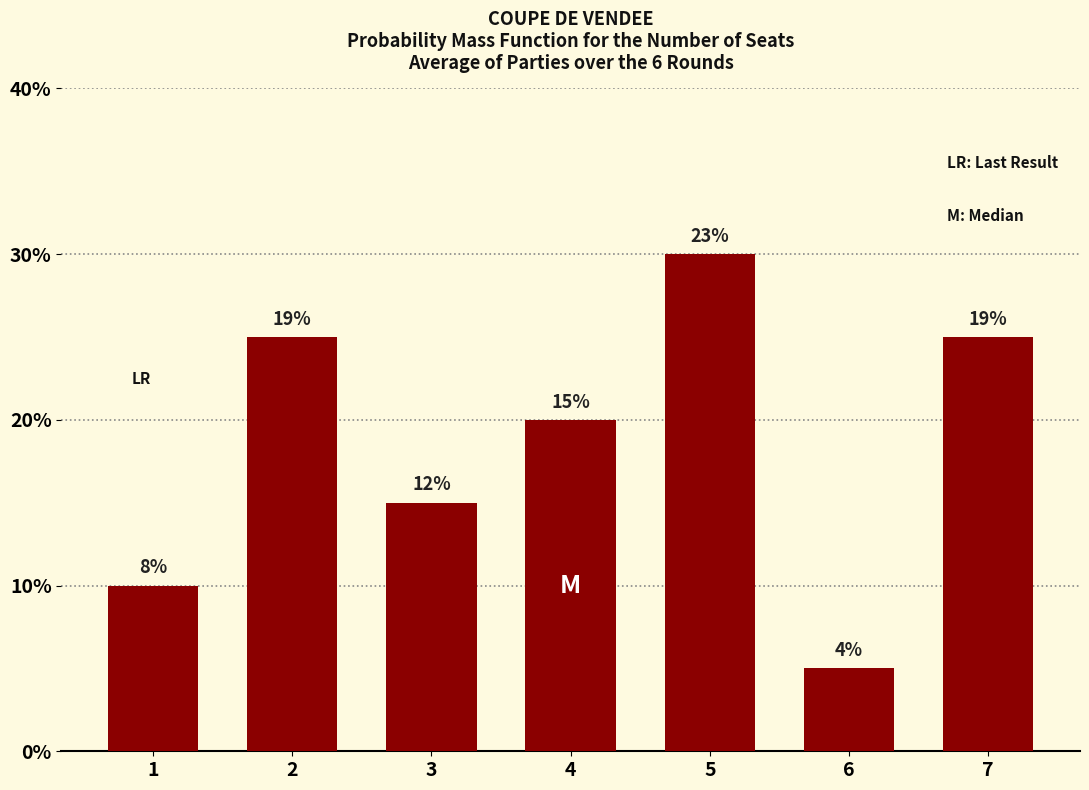

List the labels in order of value, largest first.

5, 2, 7, 4, 3, 1, 6